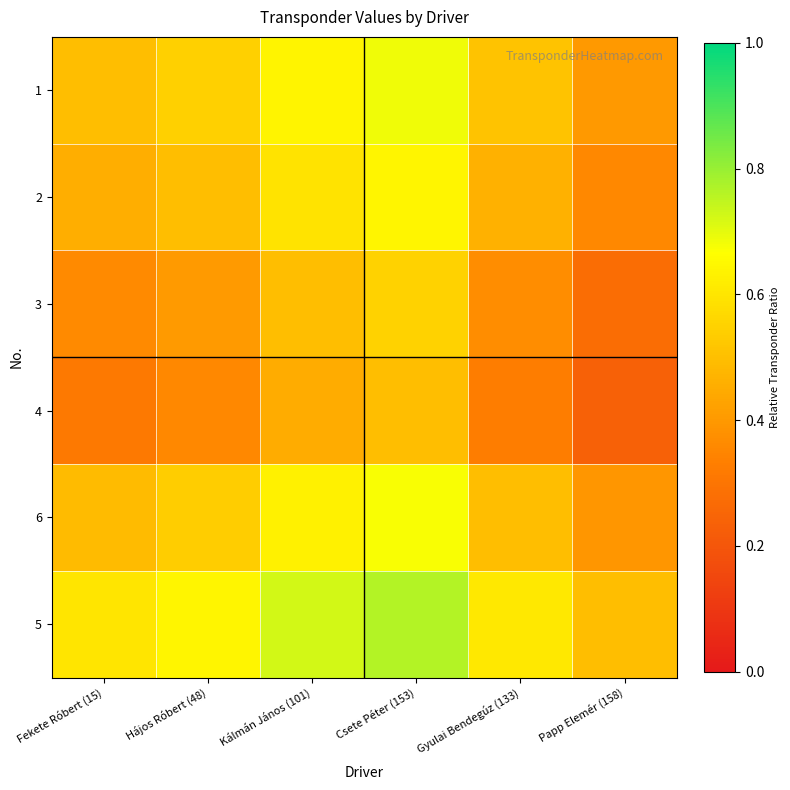

Which series has the largest total across all categories?

5